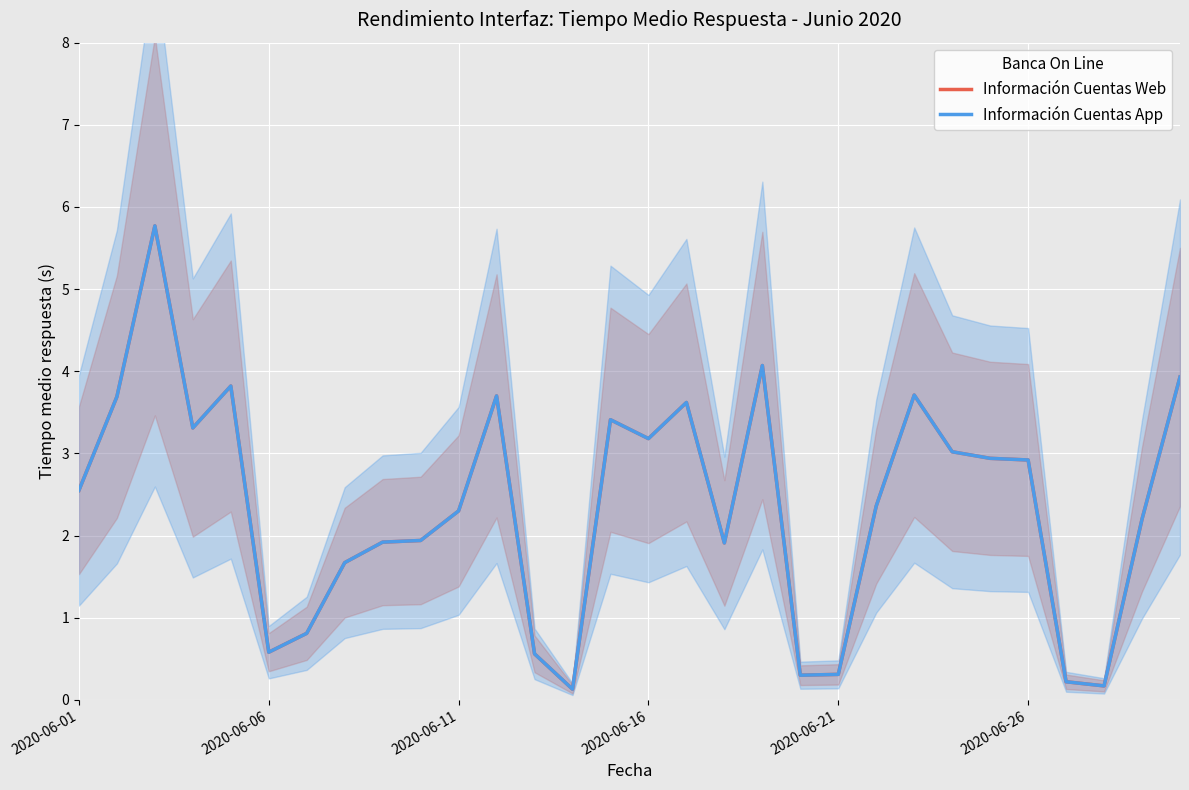

What is the lowest value of the Información Cuentas App series?

0.1